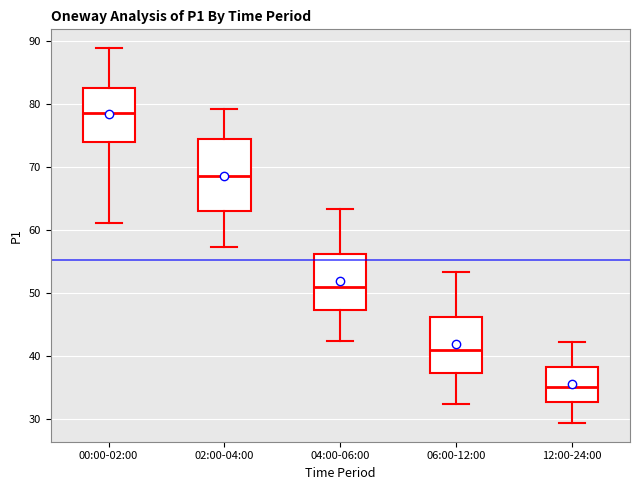

Which box is the tallest, from its lower edge to its upper edge?

02:00-04:00